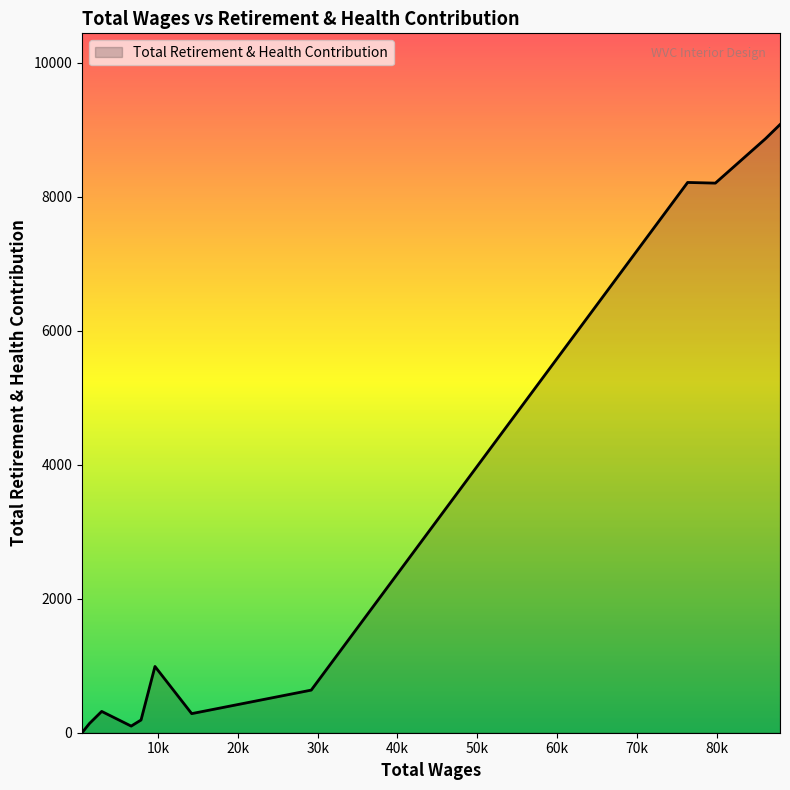

What is the maximum value shown in the chart?

9077